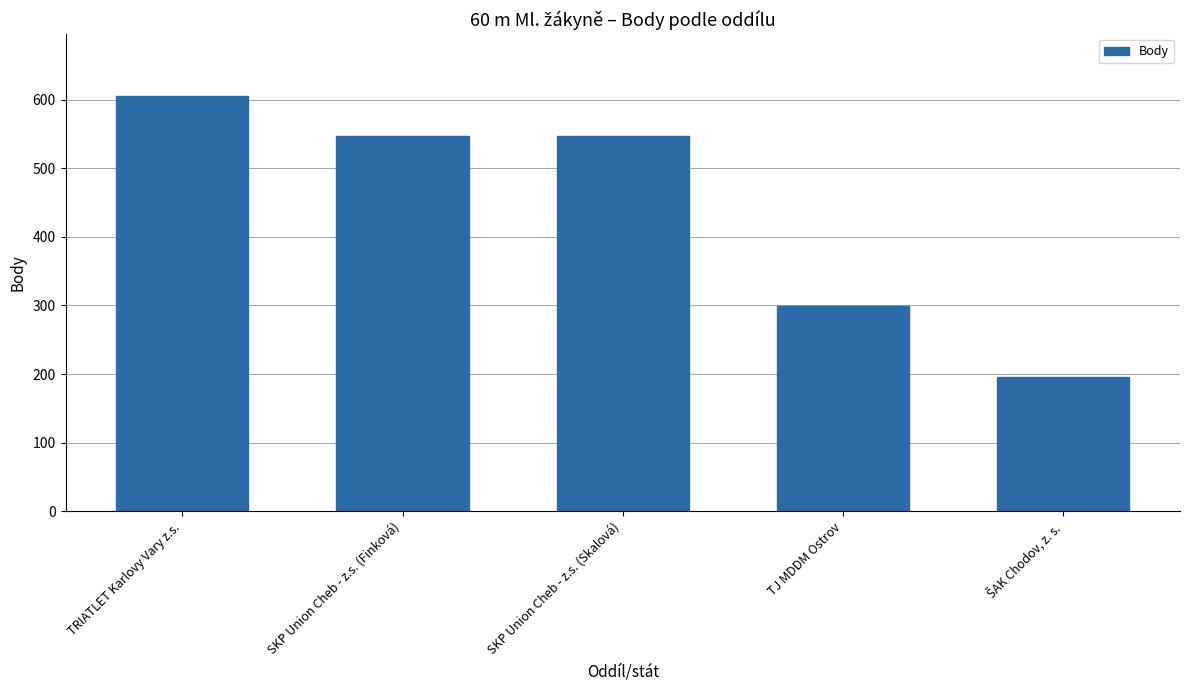

Reading left to right, list all the values displayed in this chart.

605	548	548	299	195